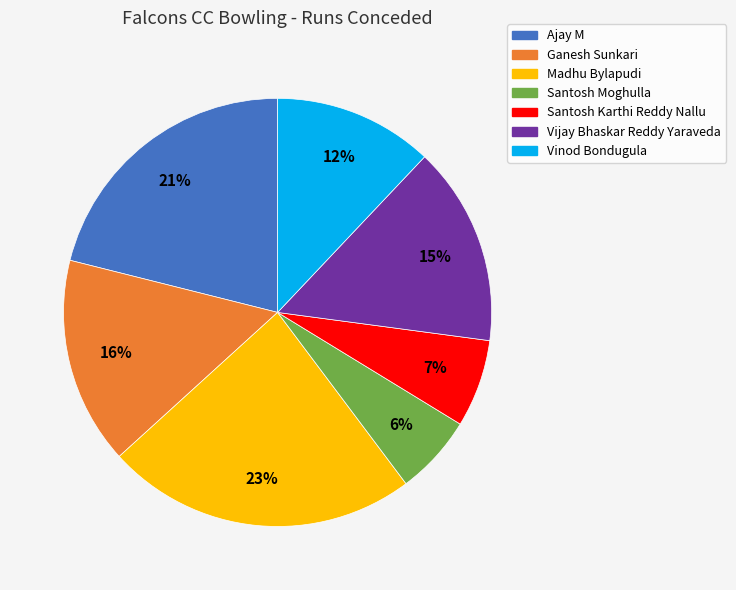

True or false: Madhu Bylapudi accounts for 10% of the total.

False